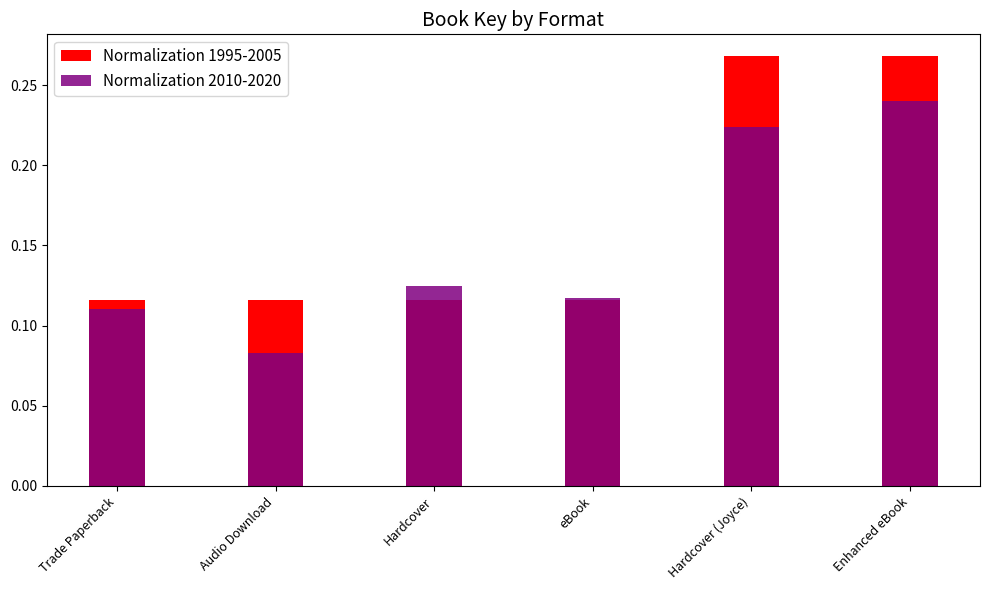

List the labels in order of Normalization 2010-2020 value, largest first.

Enhanced eBook, Hardcover (Joyce), Hardcover, eBook, Trade Paperback, Audio Download